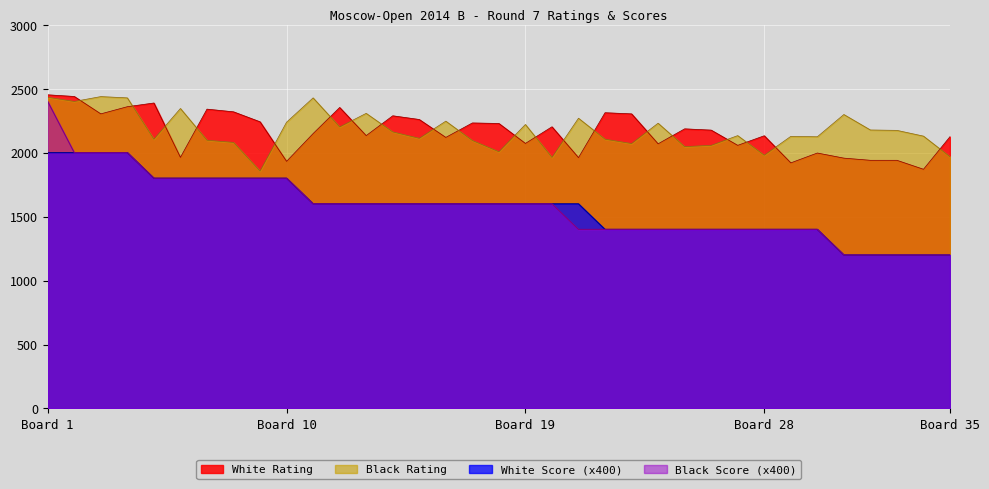

What is the maximum value shown in the chart?

2452